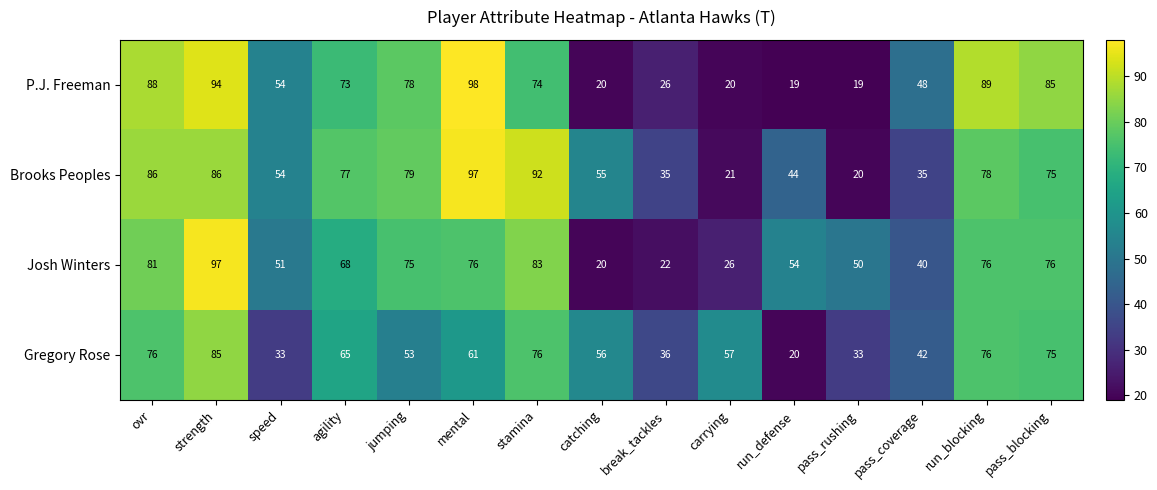

Count the number of categories in the chart.

15